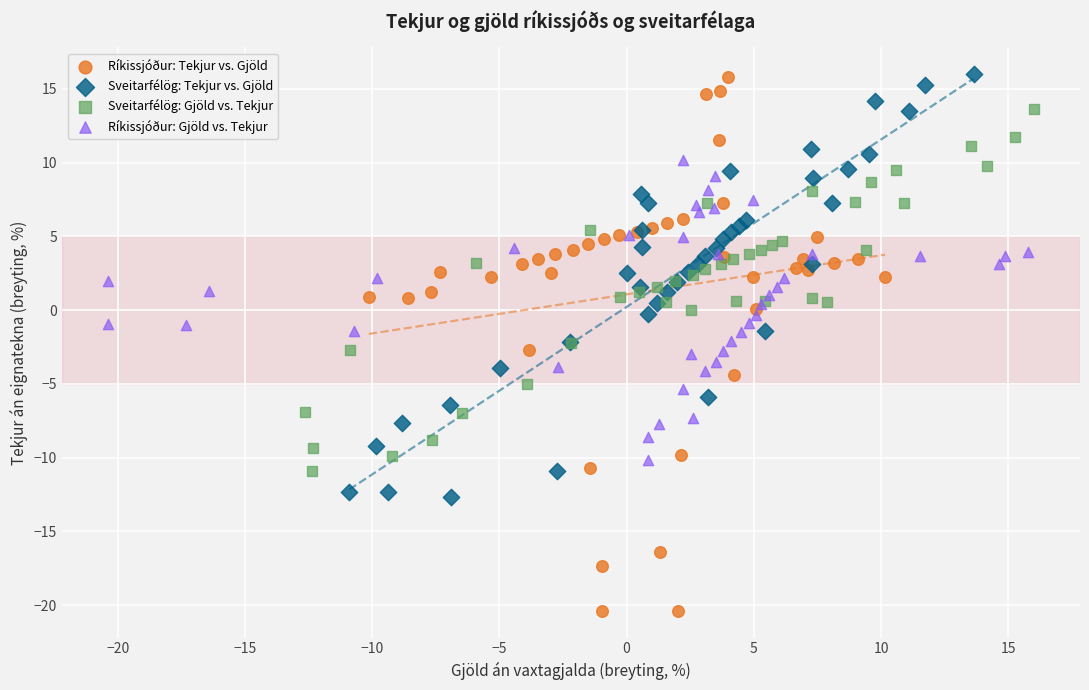

Which series reaches the minimum Y coordinate?

Ríkissjóður: Tekjur vs. Gjöld